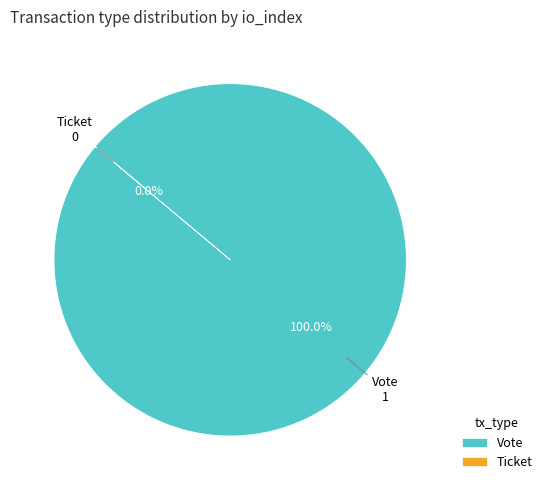

How many slices are in this pie chart?

2